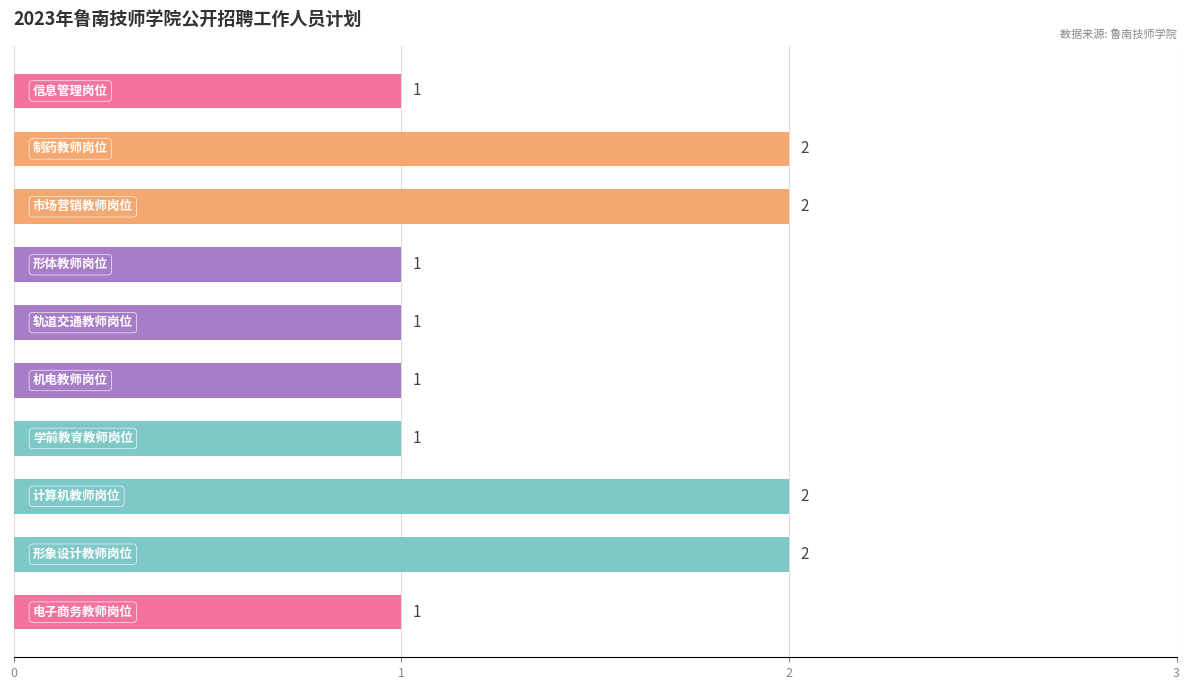

What is the sum of all values?

14